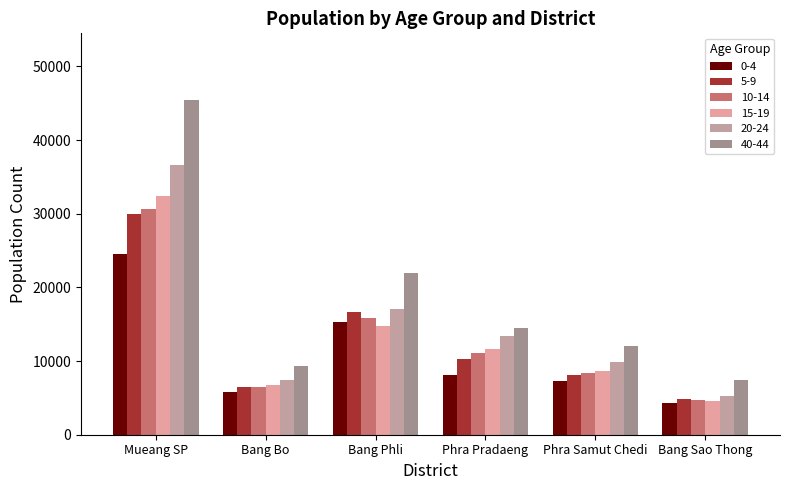

What position from the left is Bang Bo?

2